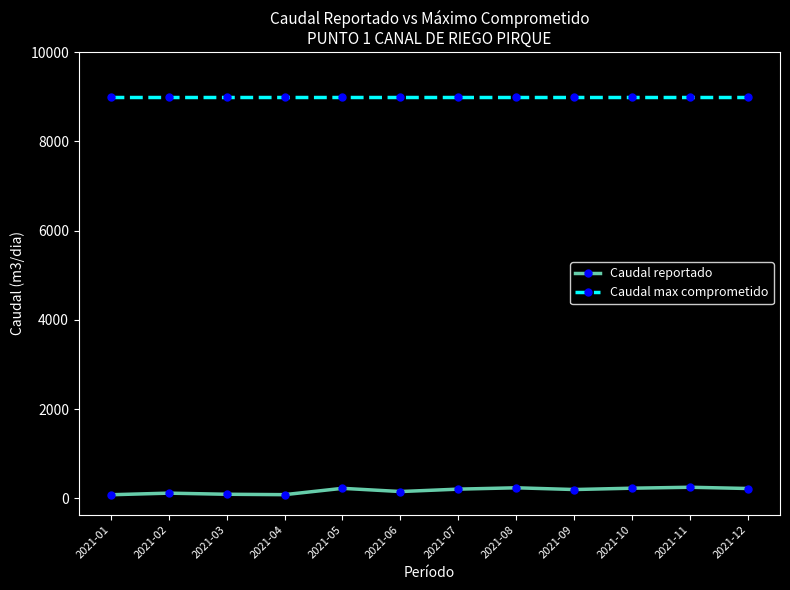

The value of Caudal max comprometido at 2021-05 is 9000. True or false?

True